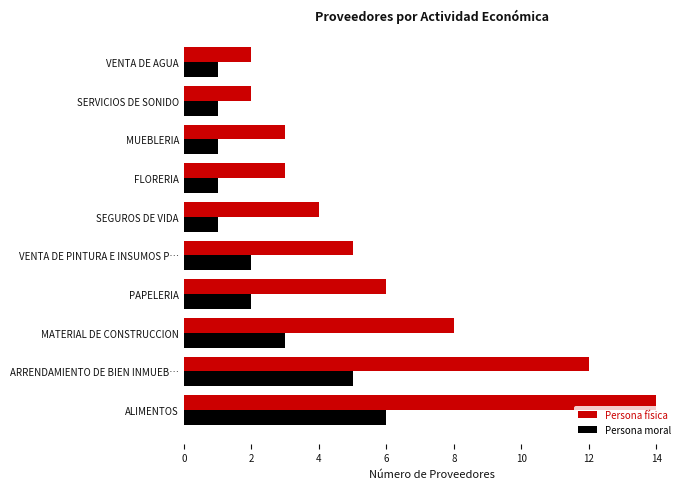

What is the maximum value for Persona física?

14